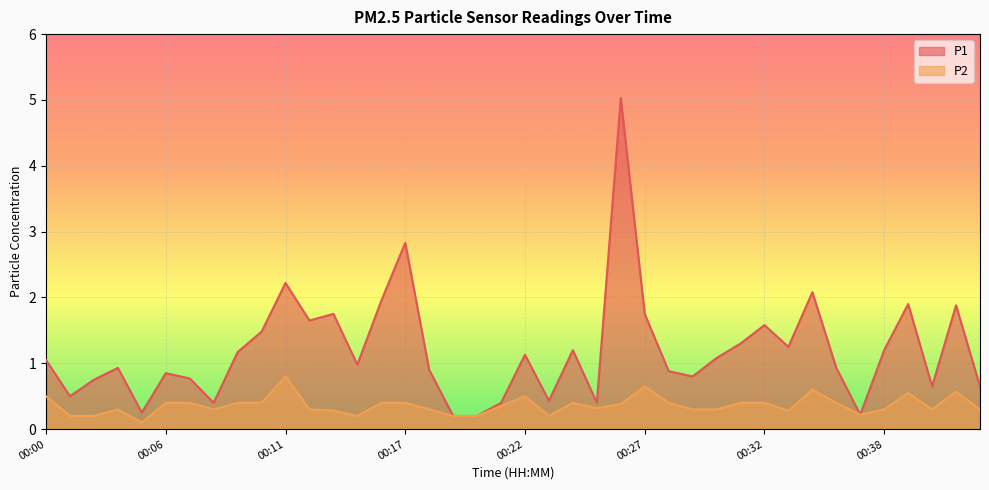

True or false: P2 has a value of 0.2 at 00:14.

True